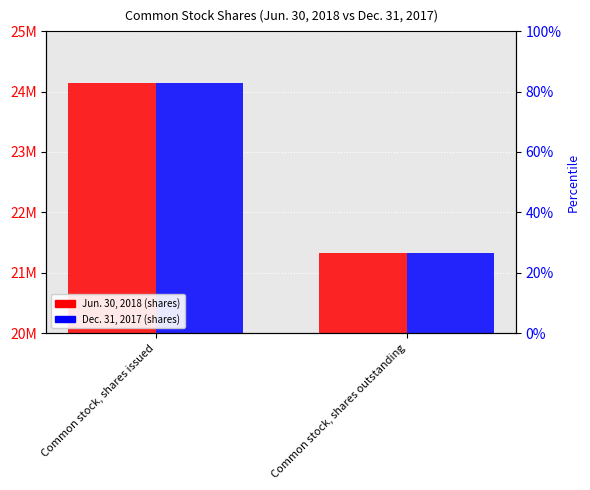

Reading left to right, list all the values displayed in this chart.

Jun. 30, 2018: Common stock, shares issued=24143044	Common stock, shares outstanding=21333869
Dec. 31, 2017: Common stock, shares issued=24143044	Common stock, shares outstanding=21333869